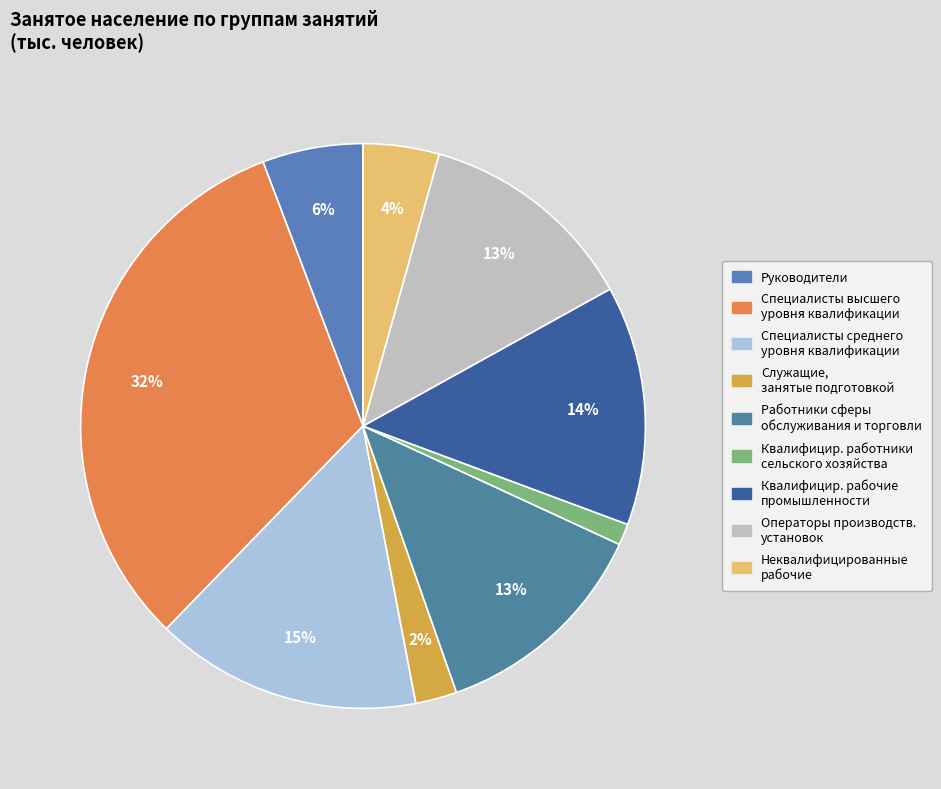

Rank the categories by value from highest to lowest.

Специалисты высшего уровня квалификации, Специалисты среднего уровня квалификации, Квалифицированные рабочие промышленности, Работники сферы обслуживания и торговли, Операторы производственных установок, Руководители, Неквалифицированные рабочие, Служащие, занятые подготовкой информации, Квалифицированные работники сельского хозяйства